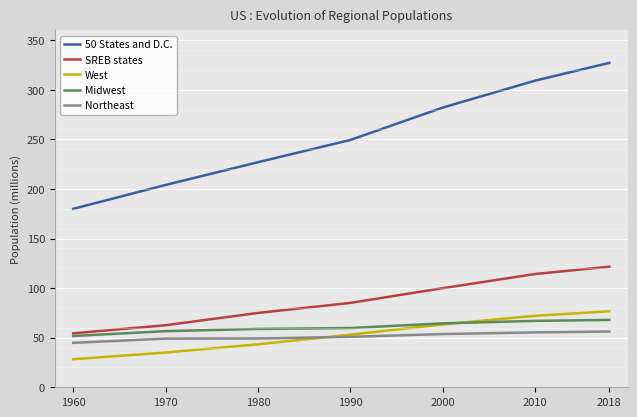

What is the sum of the West values at 1960 and 2000?

91.7